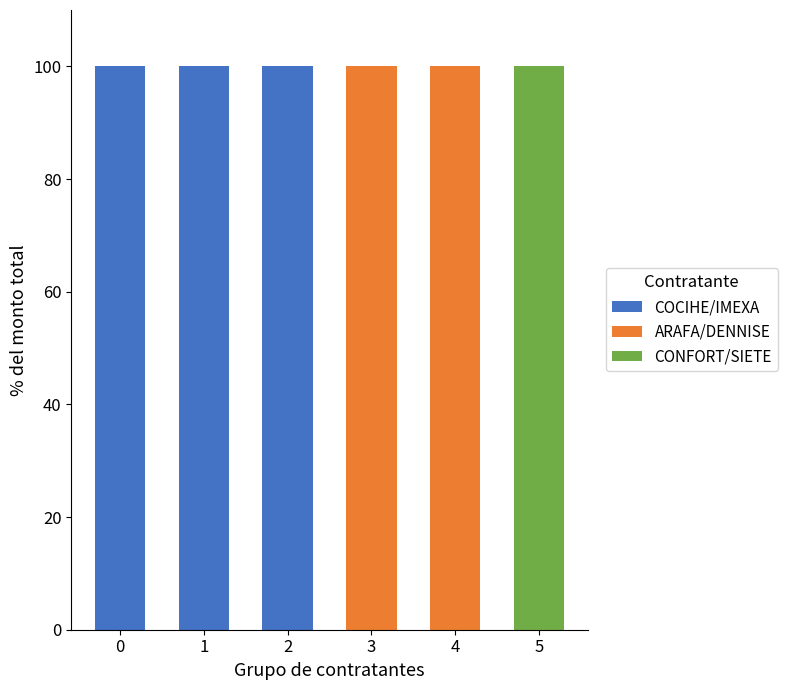

Is it true that COCIHE/IMEXA equals 42 at 3?

False